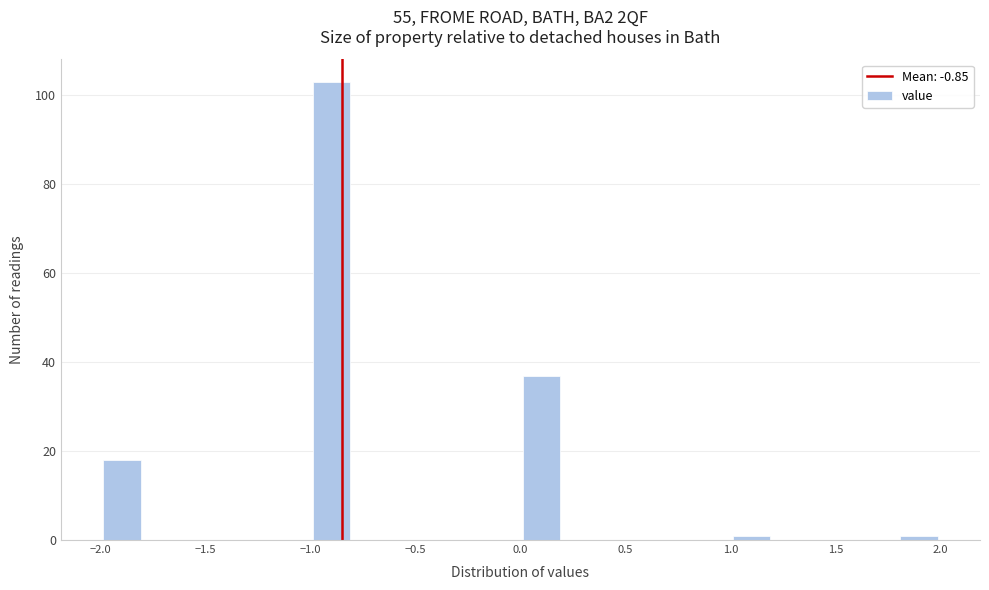

How tall is the bar that spans -2.0 to -1.8 on the x-axis? The values are not printed on the chart, so give them approximately, as read against the axis.

18